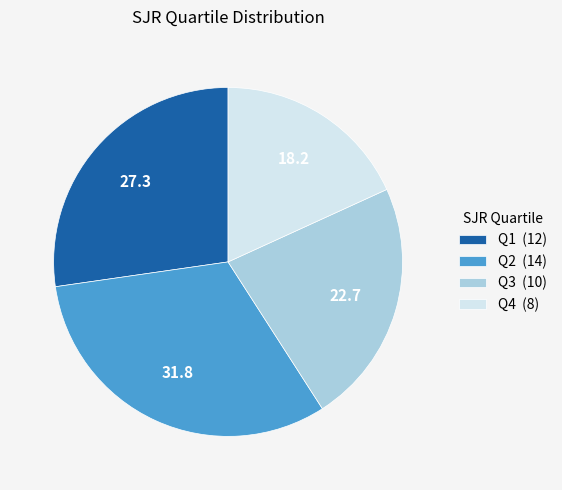

The Q3 (10) slice represents 36% of the pie. True or false?

False